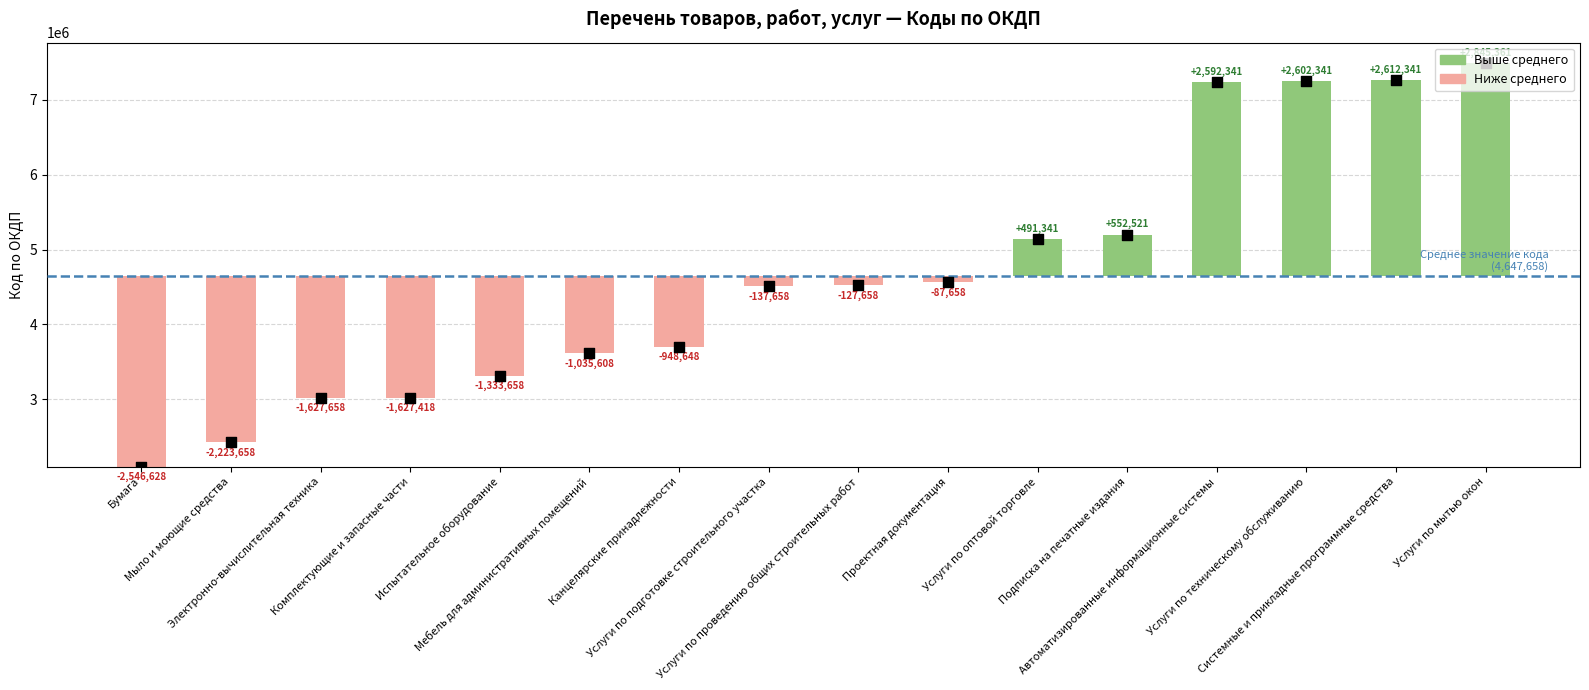

What is the change in value from Мебель для административных помещений to Подписка на печатные издания?

+1588130